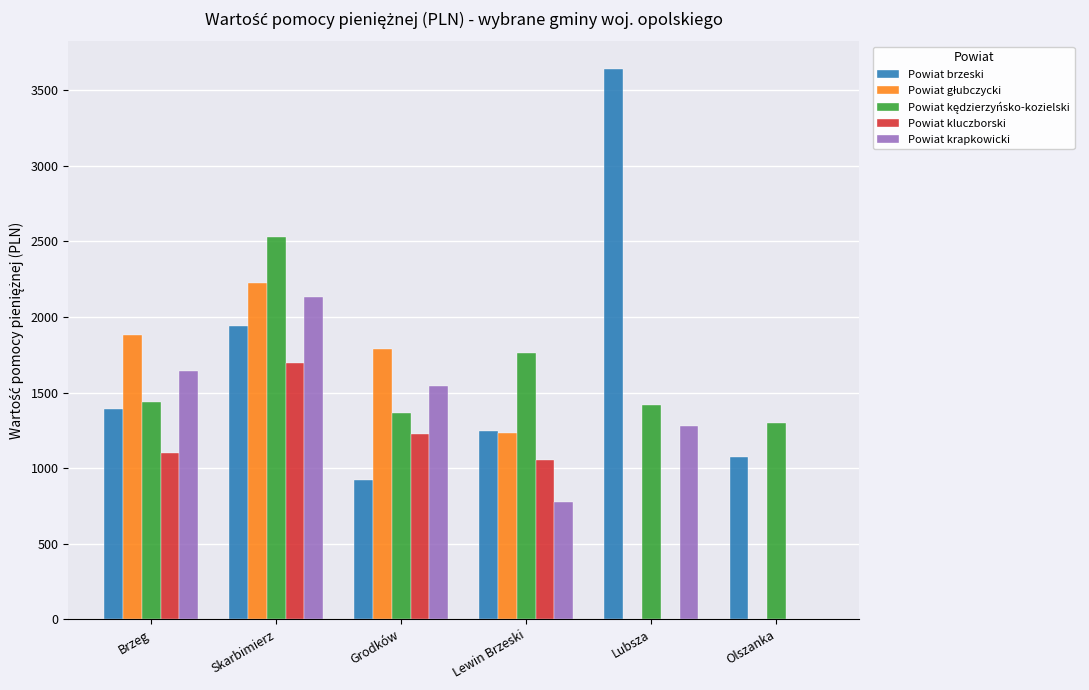

What is the spread (max minus min) of values at Brzeg?

781